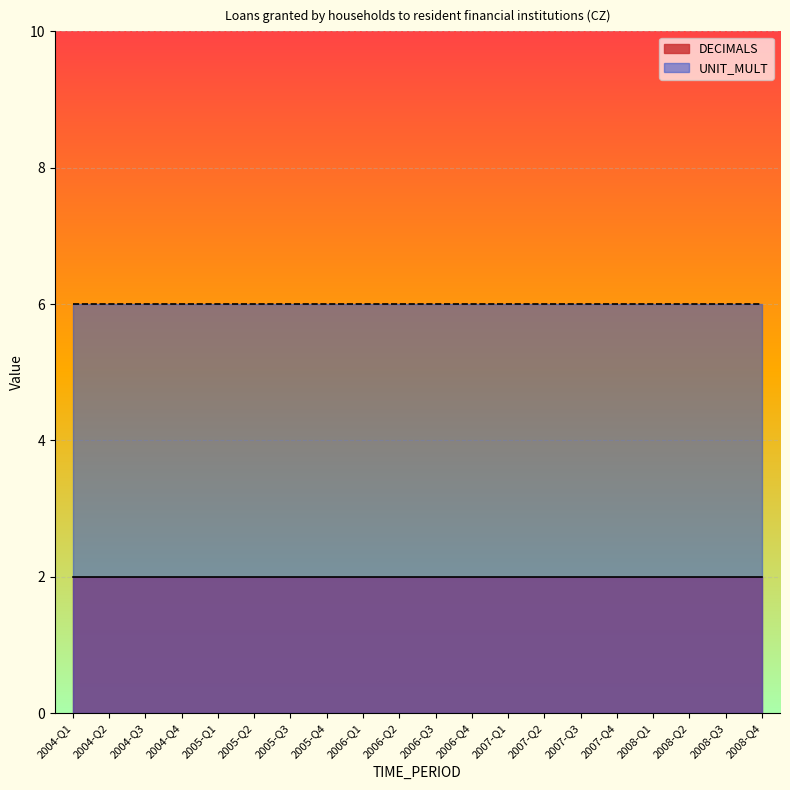

What is the highest value of the DECIMALS series?

2